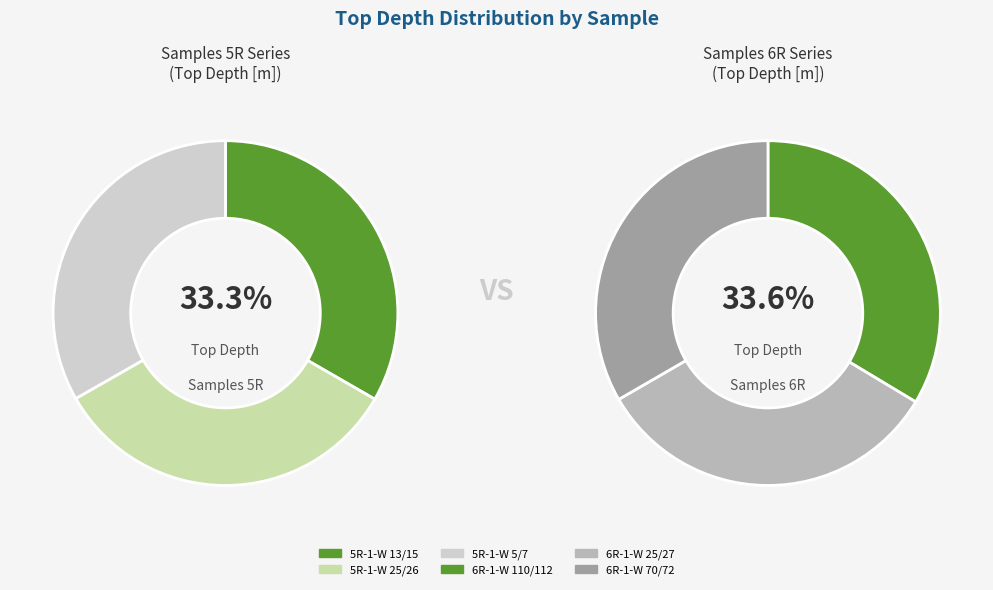

What is the largest slice in the pie chart?

6R-1-W 110/112